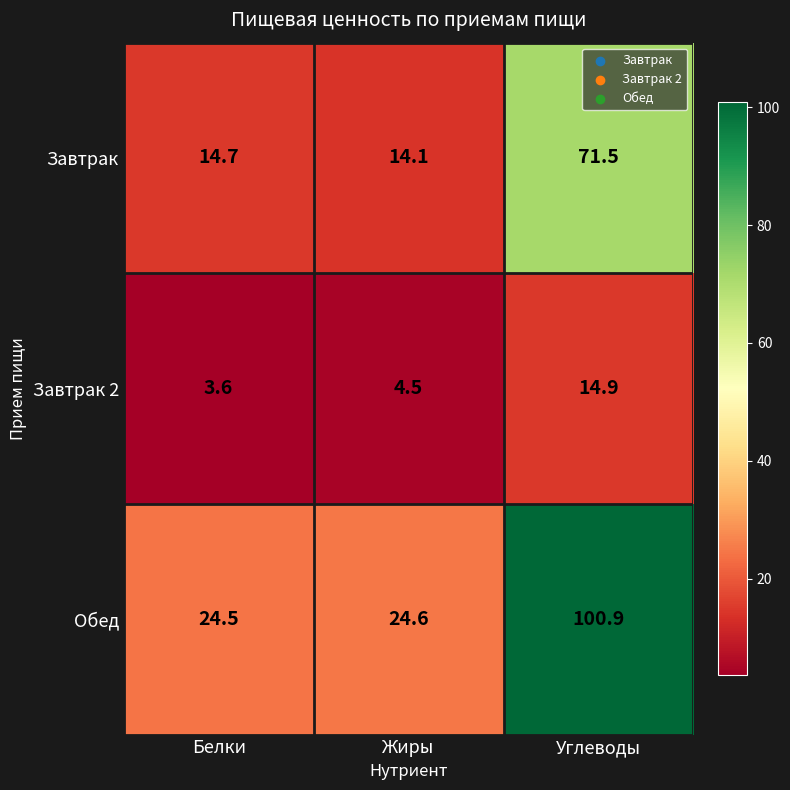

At which category does the chart reach its minimum across all series?

Белки